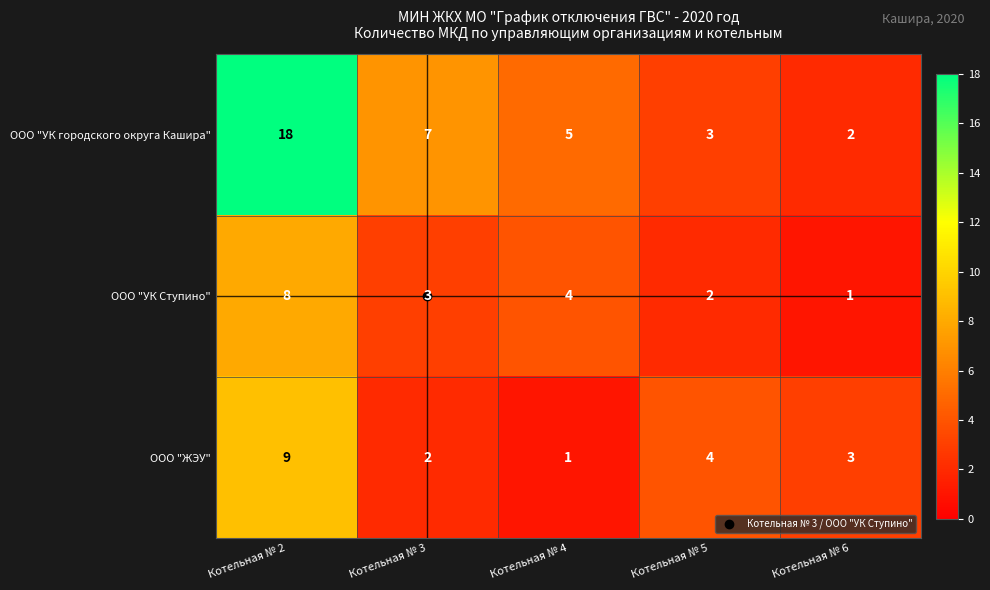

What is the average value of the ООО "ЖЭУ" series?

4